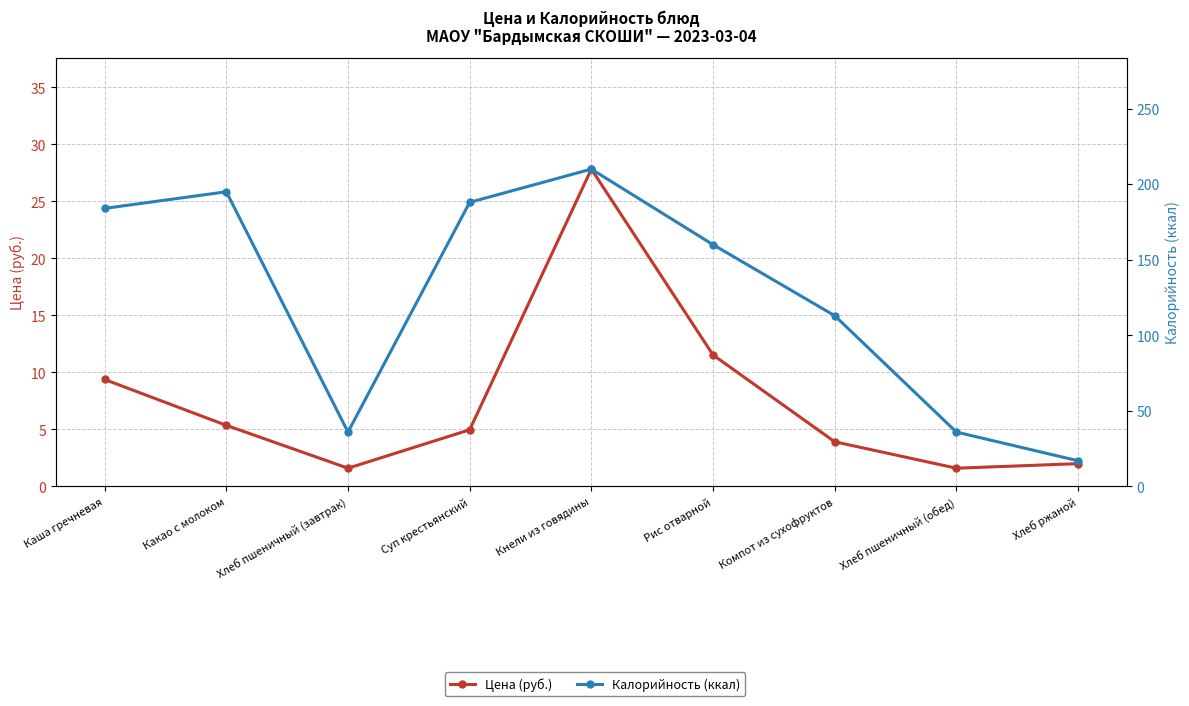

What are all the series names shown in the legend?

Цена (руб.), Калорийность (ккал)